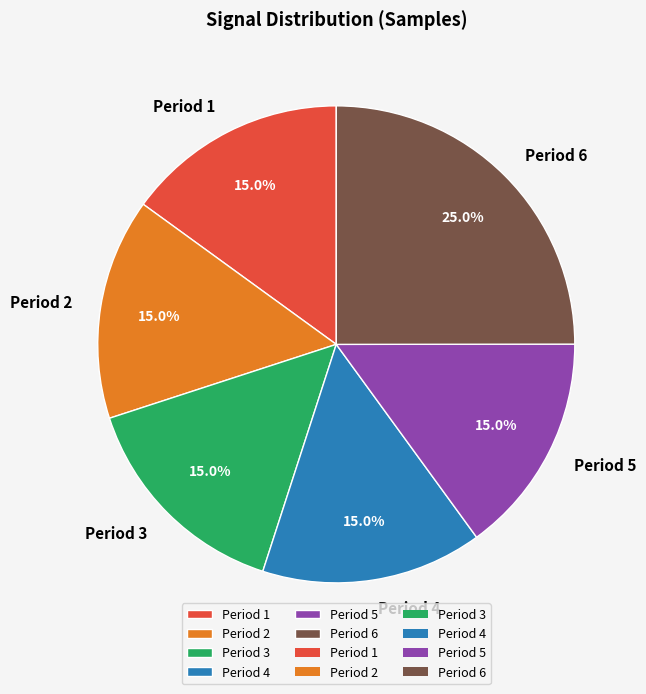

Count the number of slices in the pie.

6